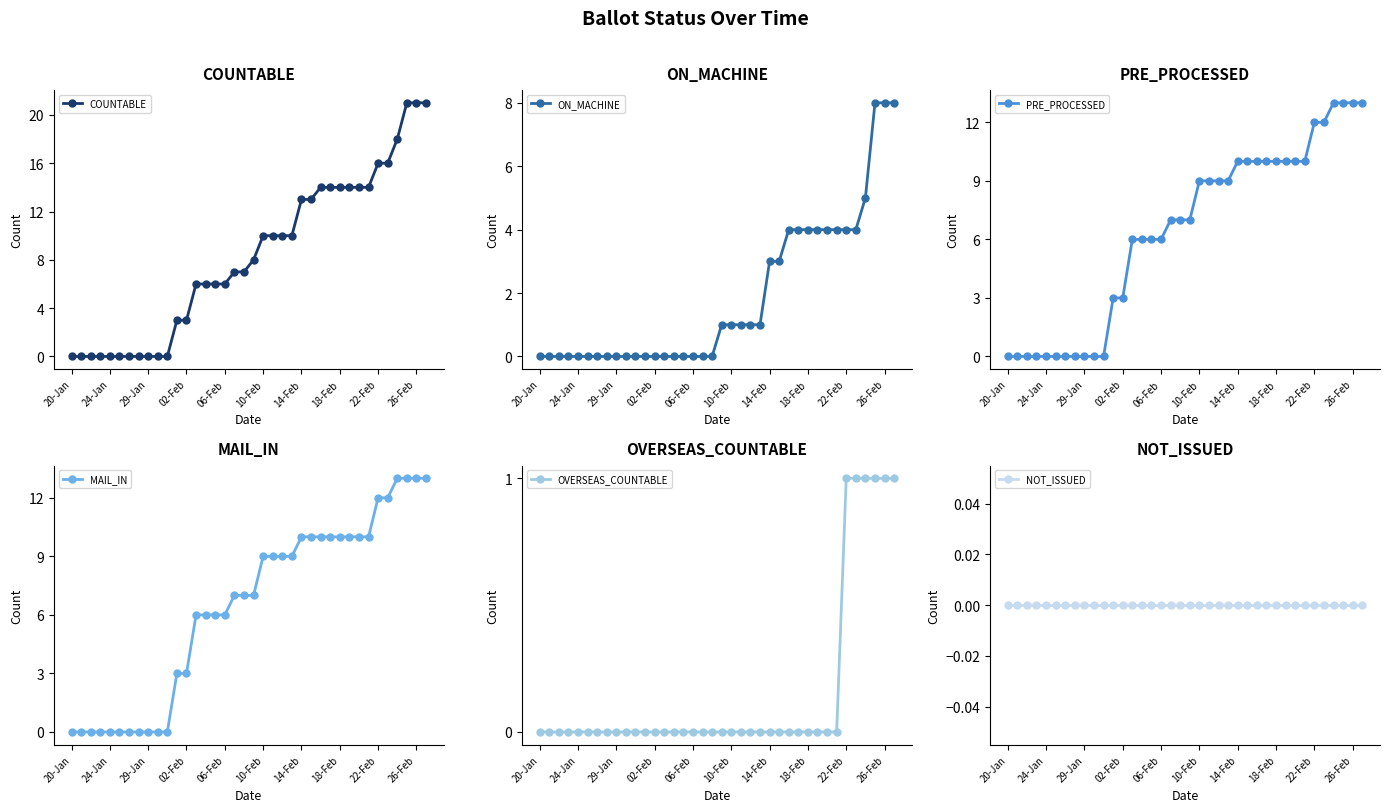

Which category has the lowest value across all series?

20-Jan